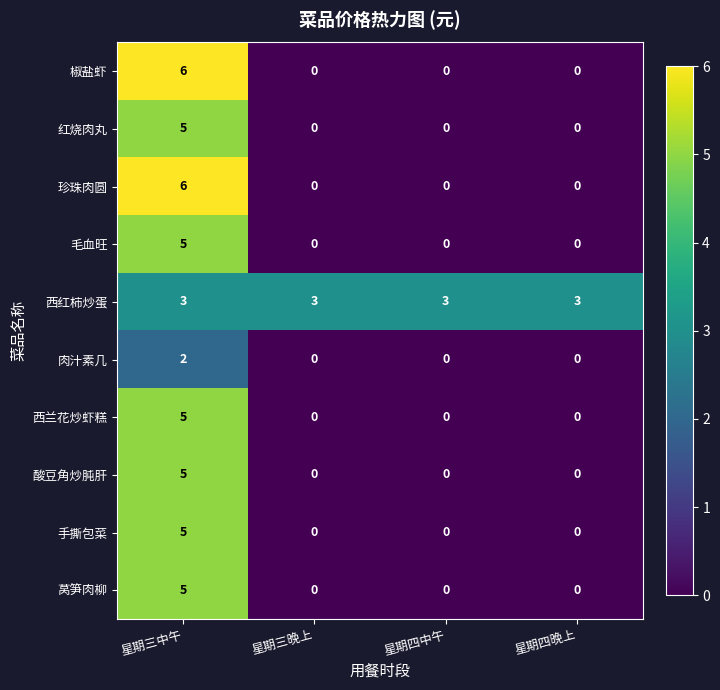

Count the 红烧肉丸 values in the range 0 to 5.

4